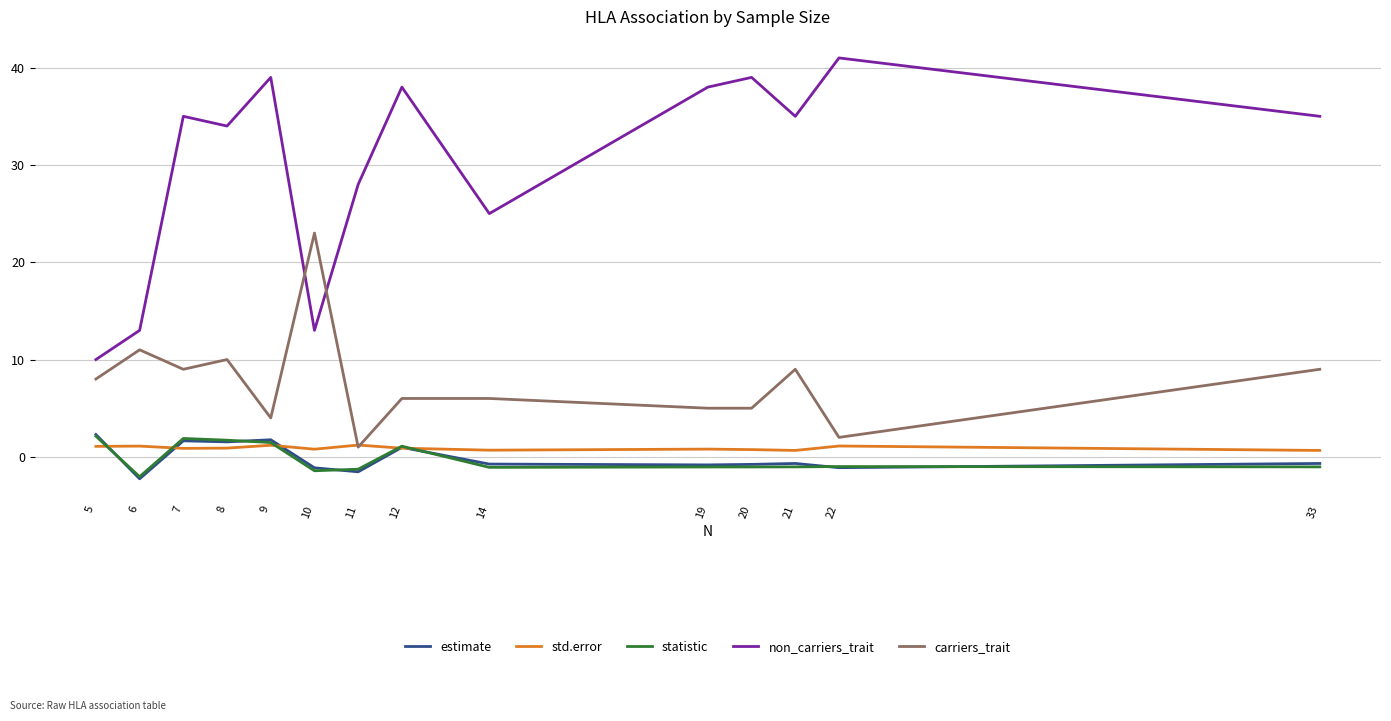

Which series has the widest spread of values?

non_carriers_trait